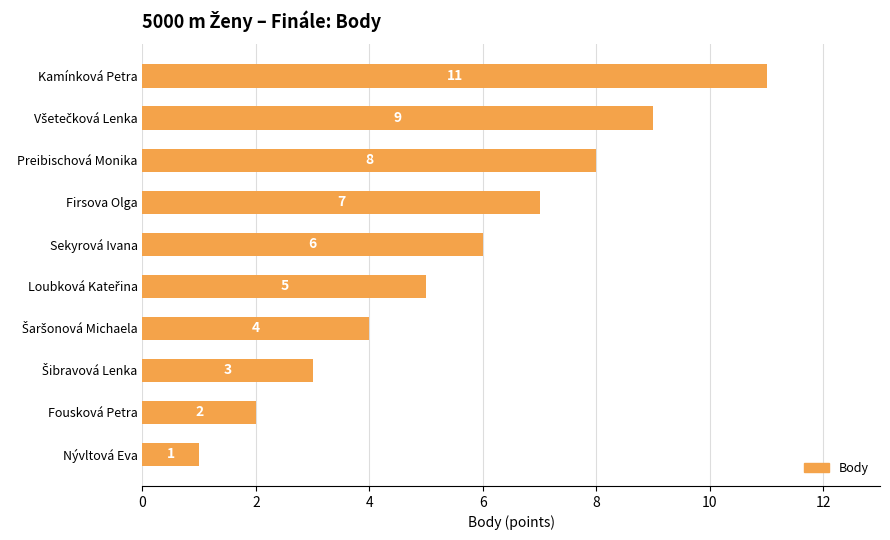

What position from the top is Fousková Petra?

9